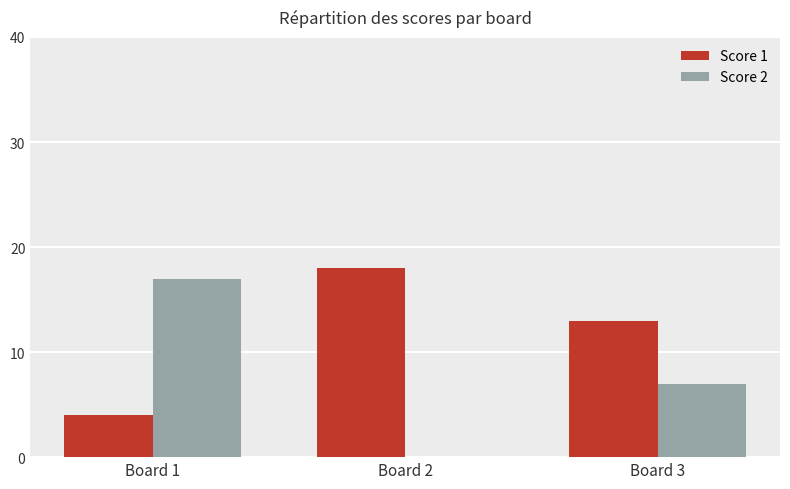

What is the sum of the Score 1 values at Board 1 and Board 2?

22